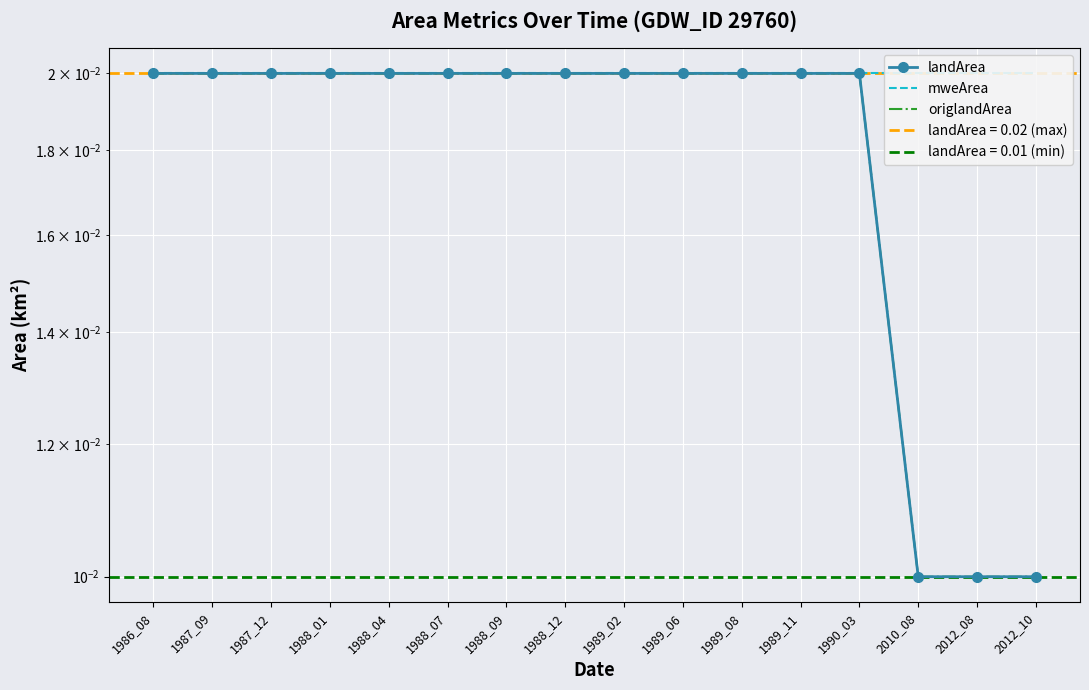

At which category is the sum across all series the highest?

1986_08